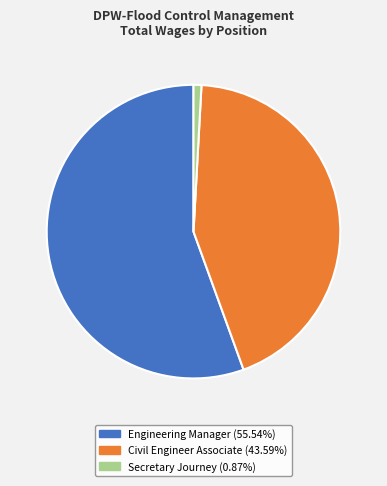

Which category has the biggest portion of the pie?

Engineering Manager